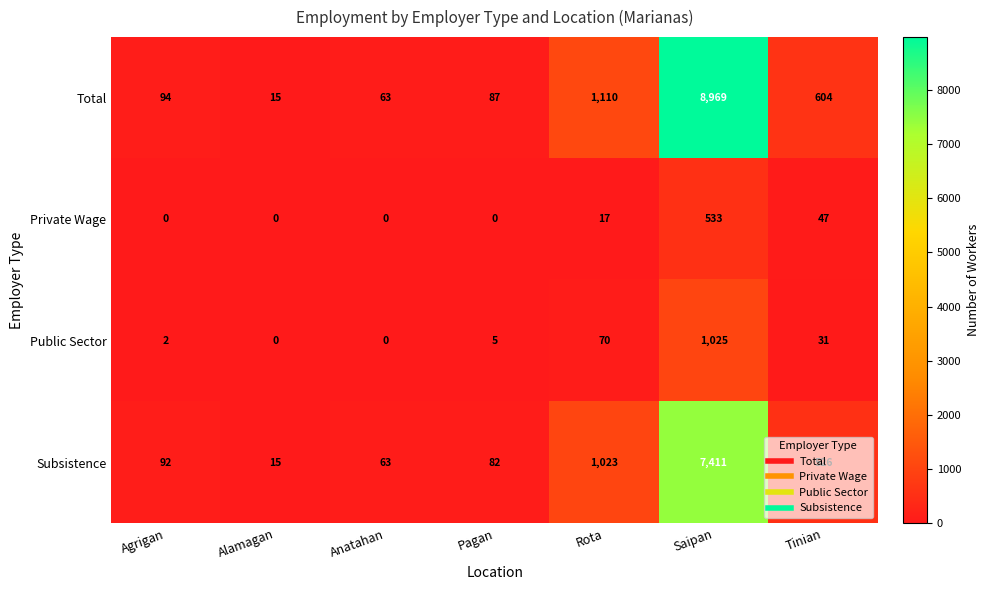

True or false: Public Sector has a value of 31 at Tinian.

True